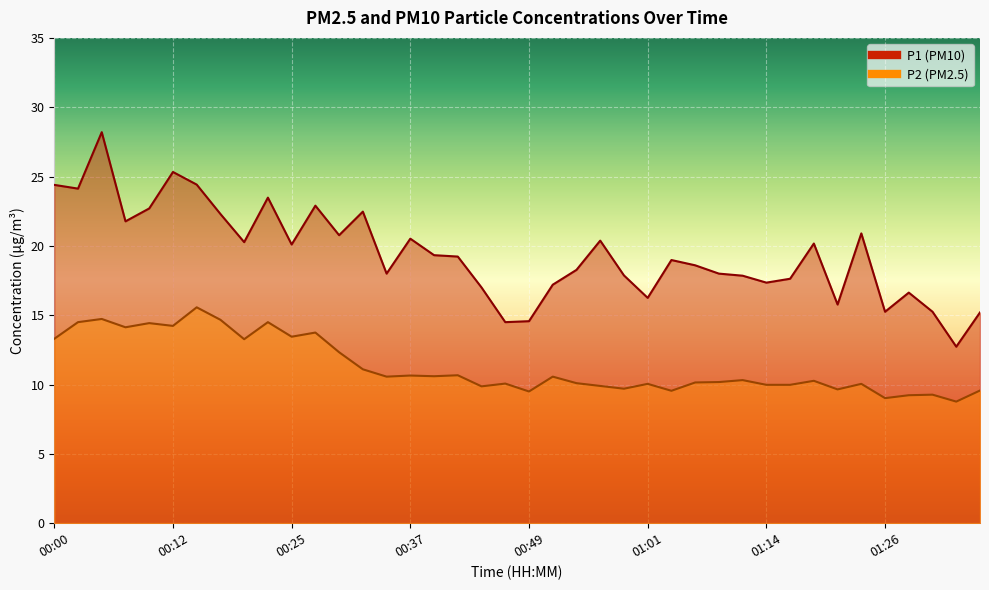

True or false: P1 and P2 cross at least once.

False